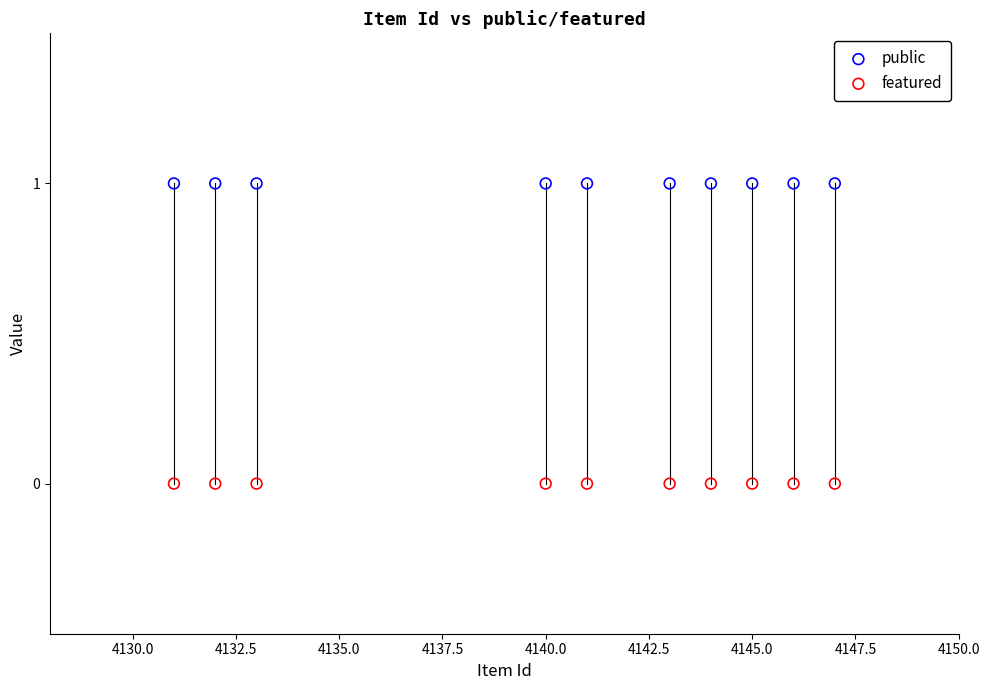

Which series contains the lowest Y value?

featured